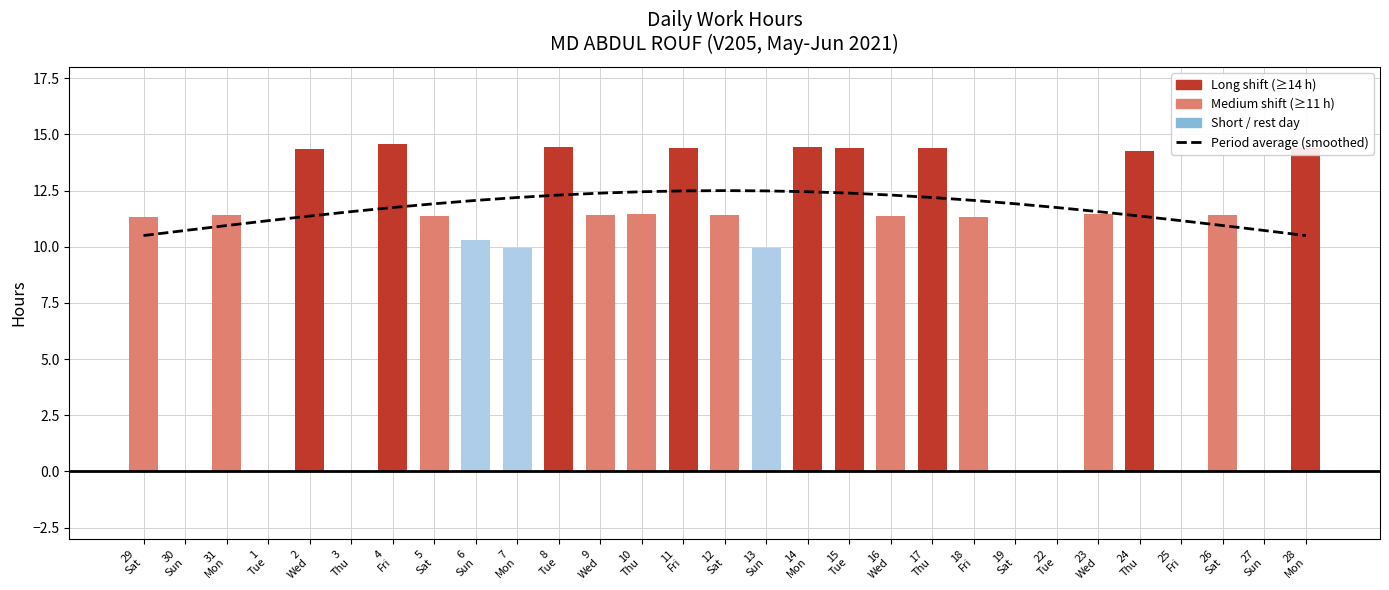

What is the total value across all series at 19
Sat?

11.9